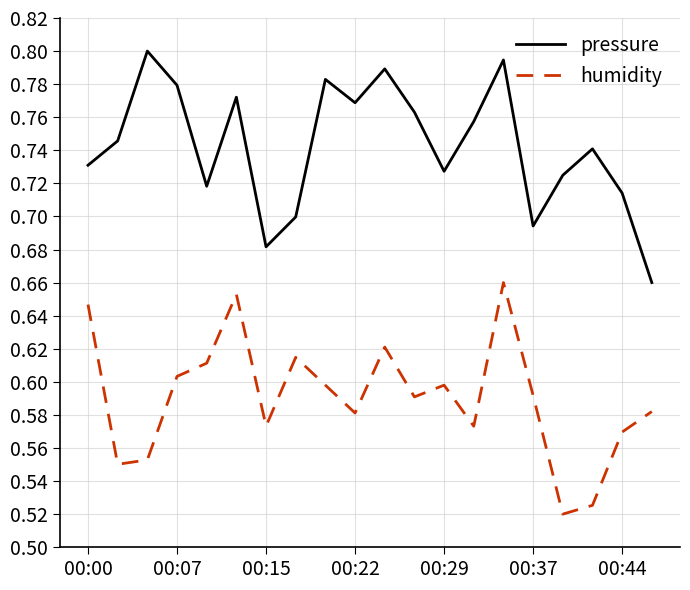

Which series has the largest total across all categories?

pressure